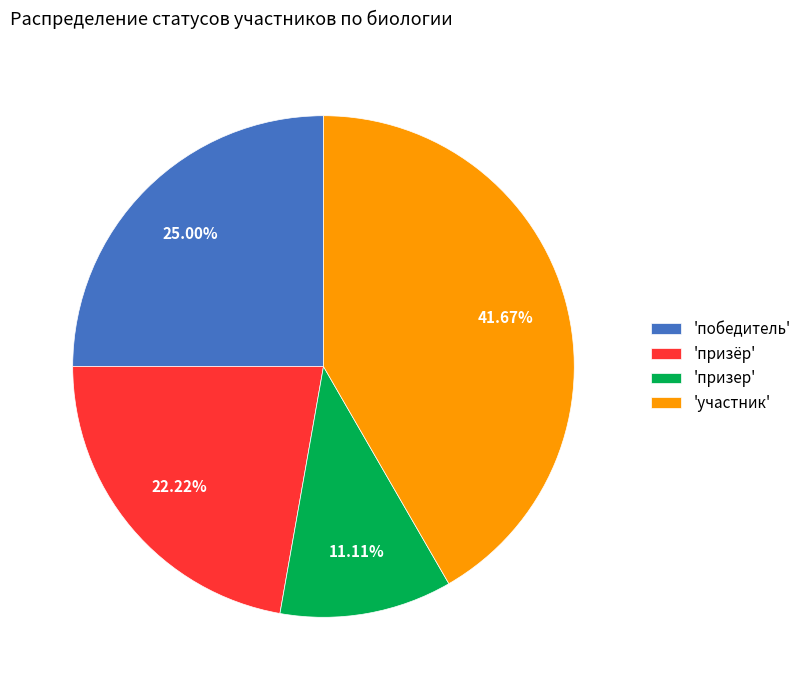

What is the ratio of the value at 'призёр' to the value at 'победитель'?

0.9